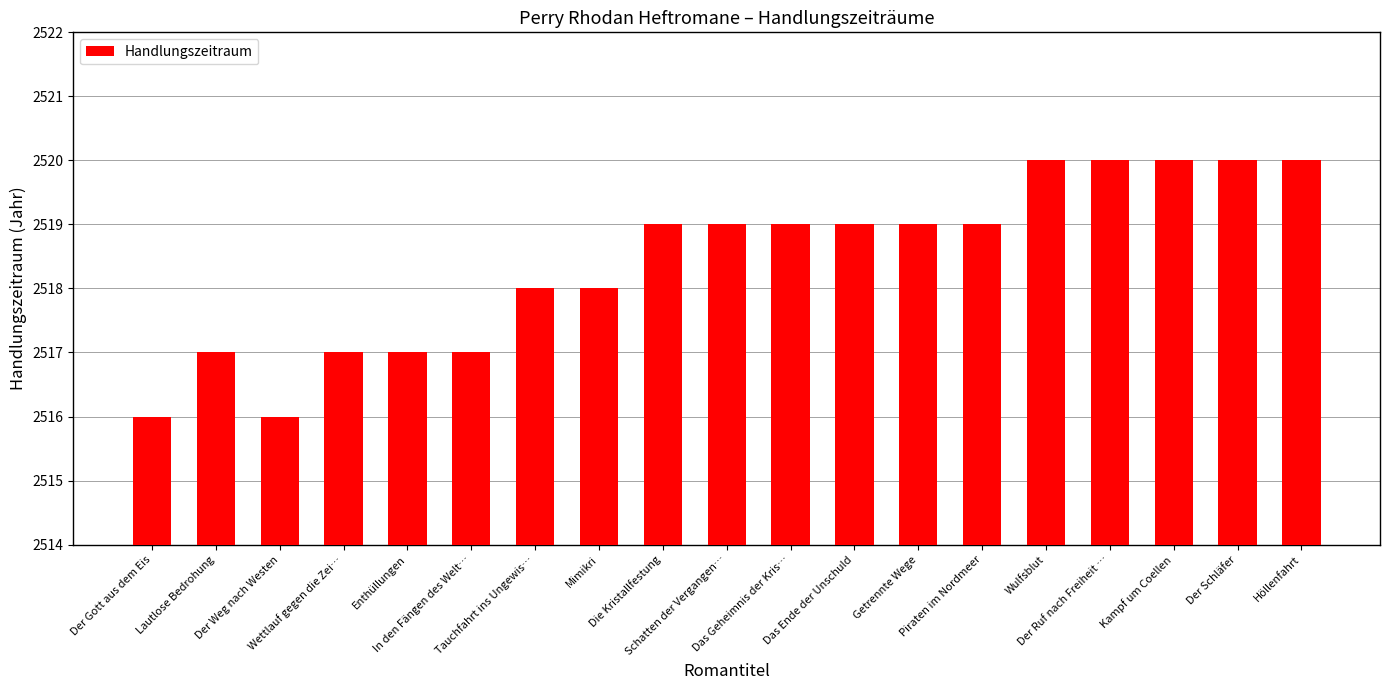

Are the bars grouped side by side (vs. stacked)?

No